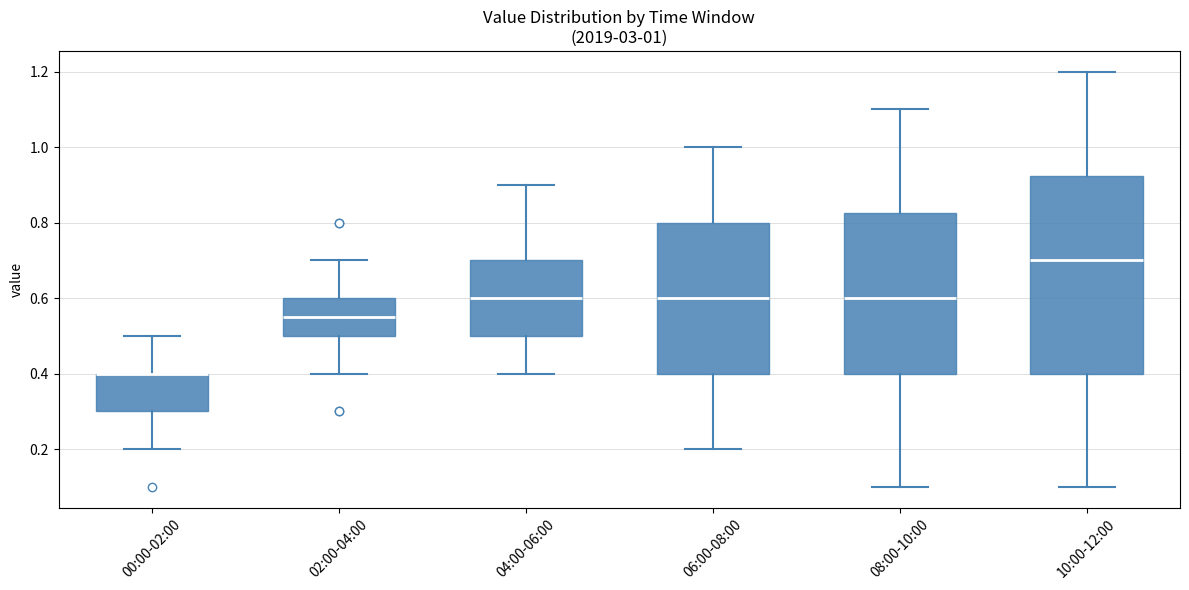

Which box is the tallest, from its lower edge to its upper edge?

10:00-12:00